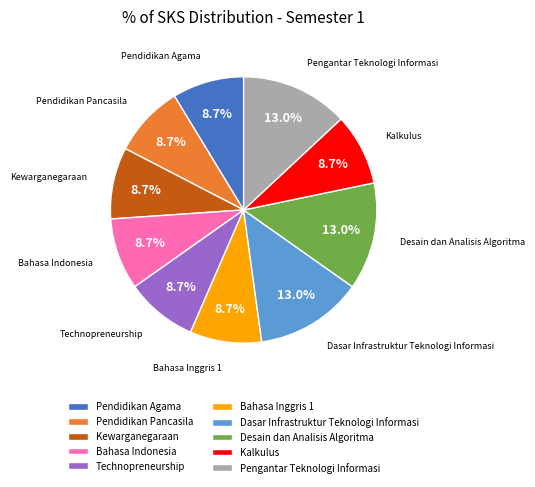

The Kalkulus slice represents 9% of the pie. True or false?

True